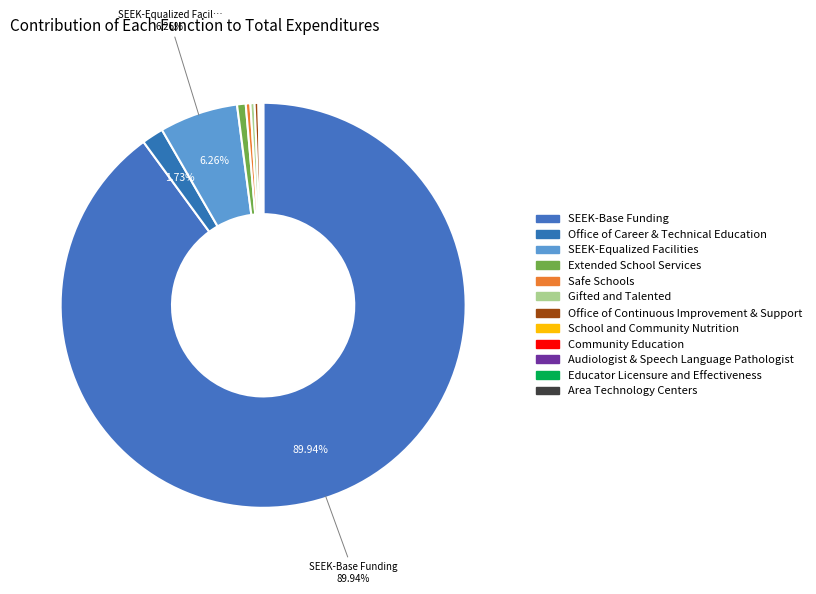

How many segments does this pie chart have?

12